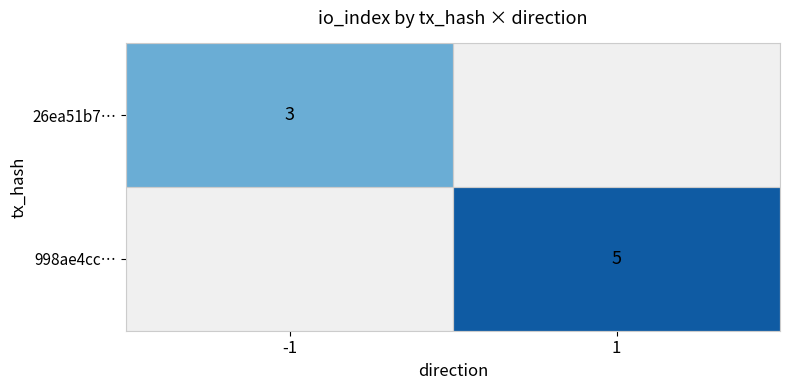

At which category does the chart reach its minimum across all series?

-1